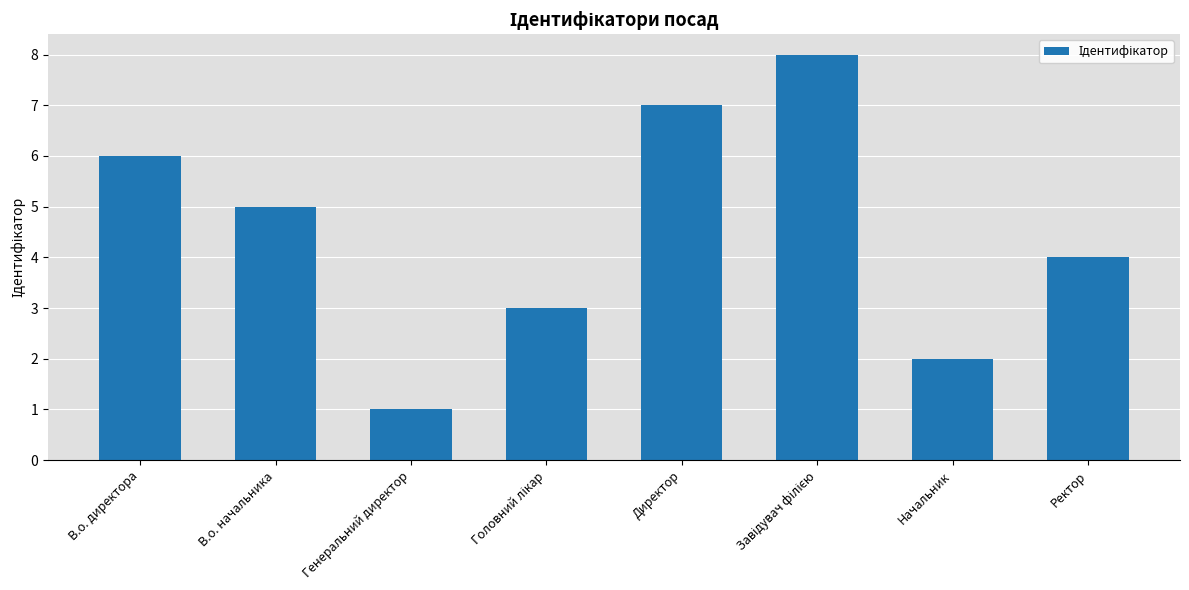

The chart shows a value of 10 at В.о. директора. True or false?

False